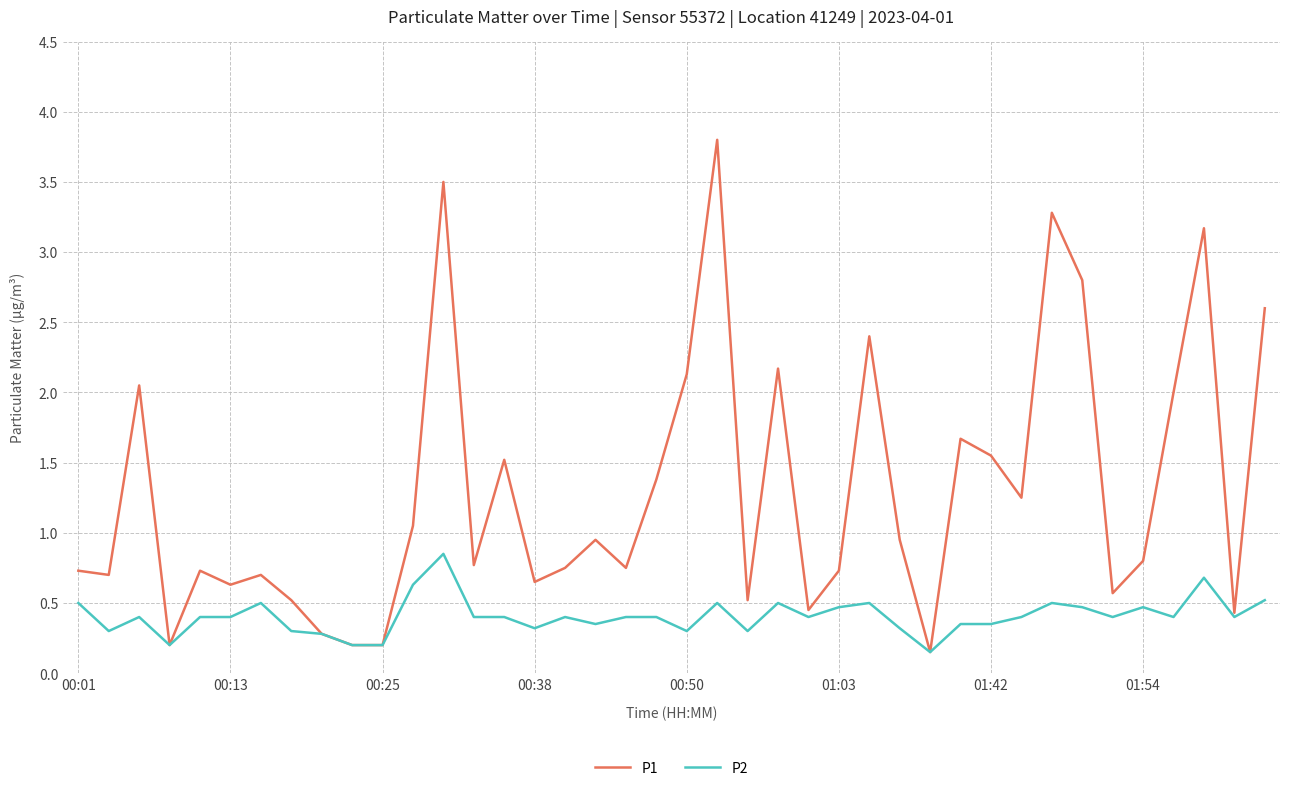

Which series has the largest range (max minus min)?

P1